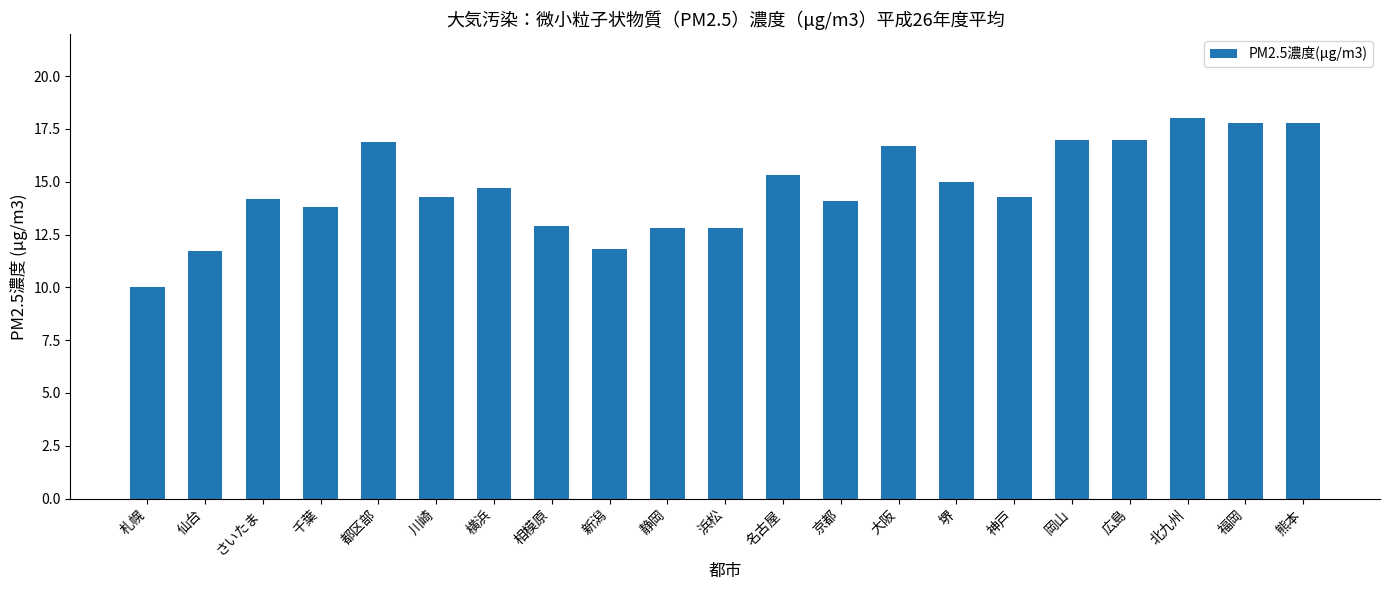

Count the number of values greater than 14.

14